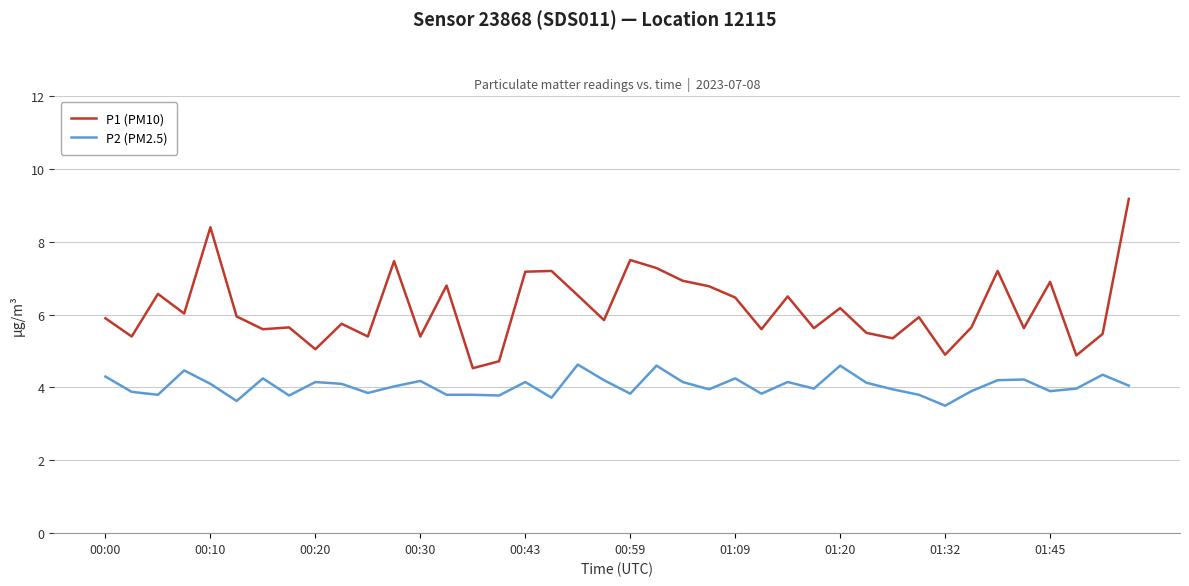

What is the difference between the maximum and minimum values in the P2 (PM2.5) series?

1.1